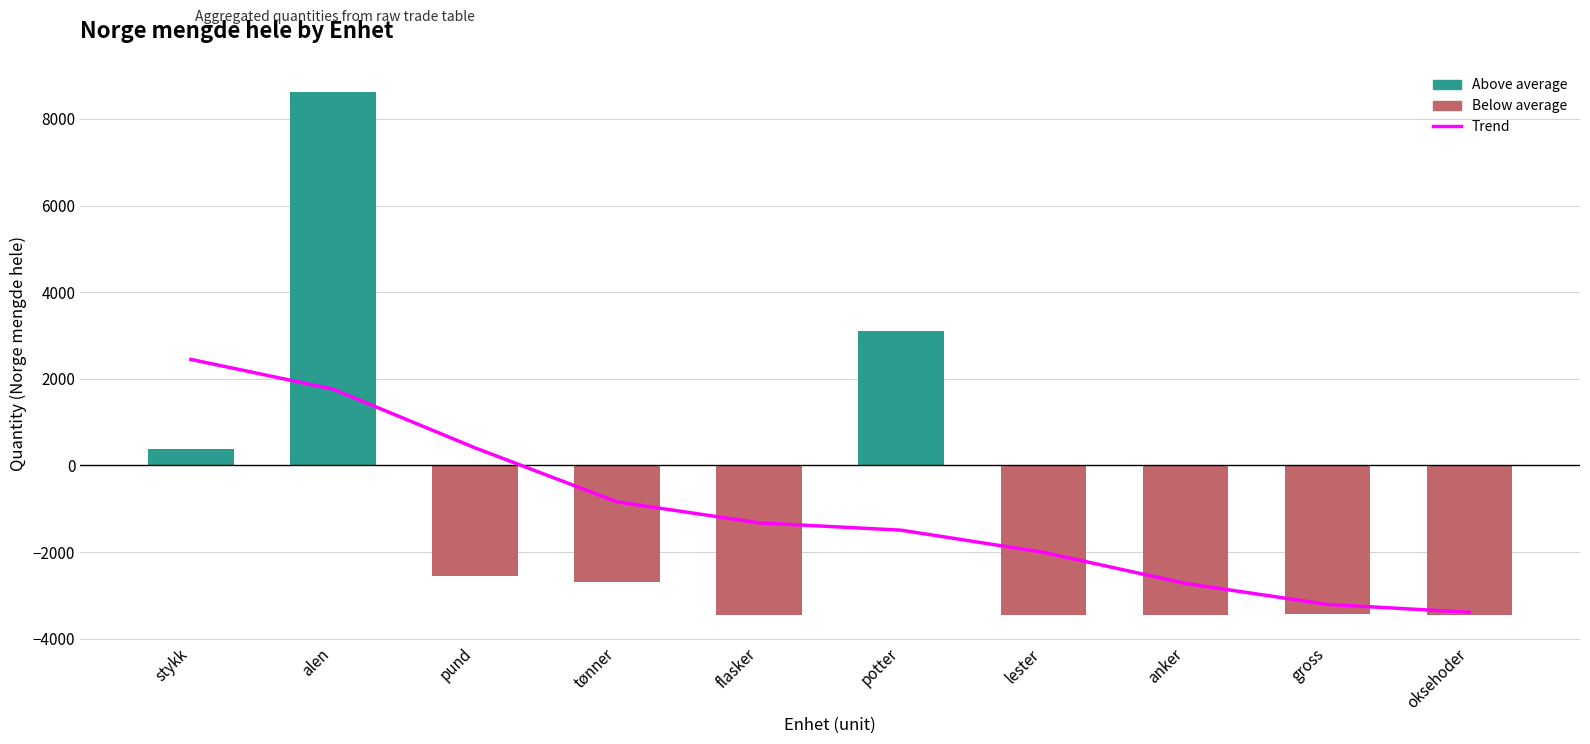

What is the difference between the maximum and minimum values in the Trend series?

5837.0